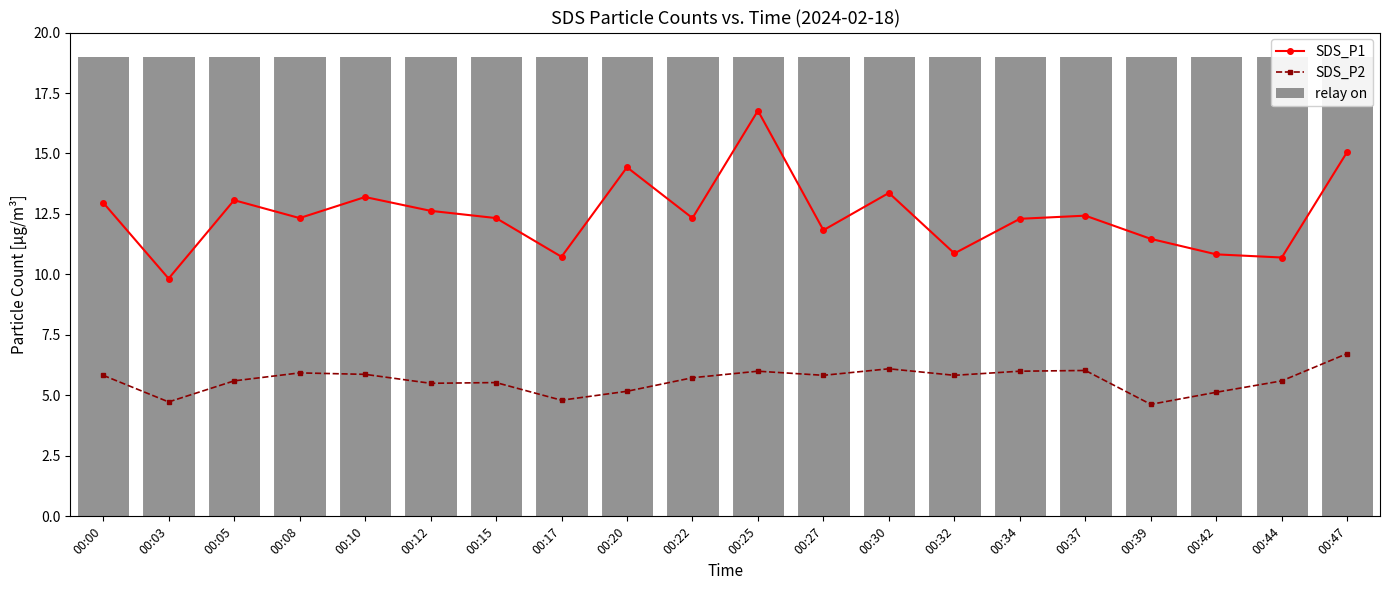

Does the chart contain any negative values?

No